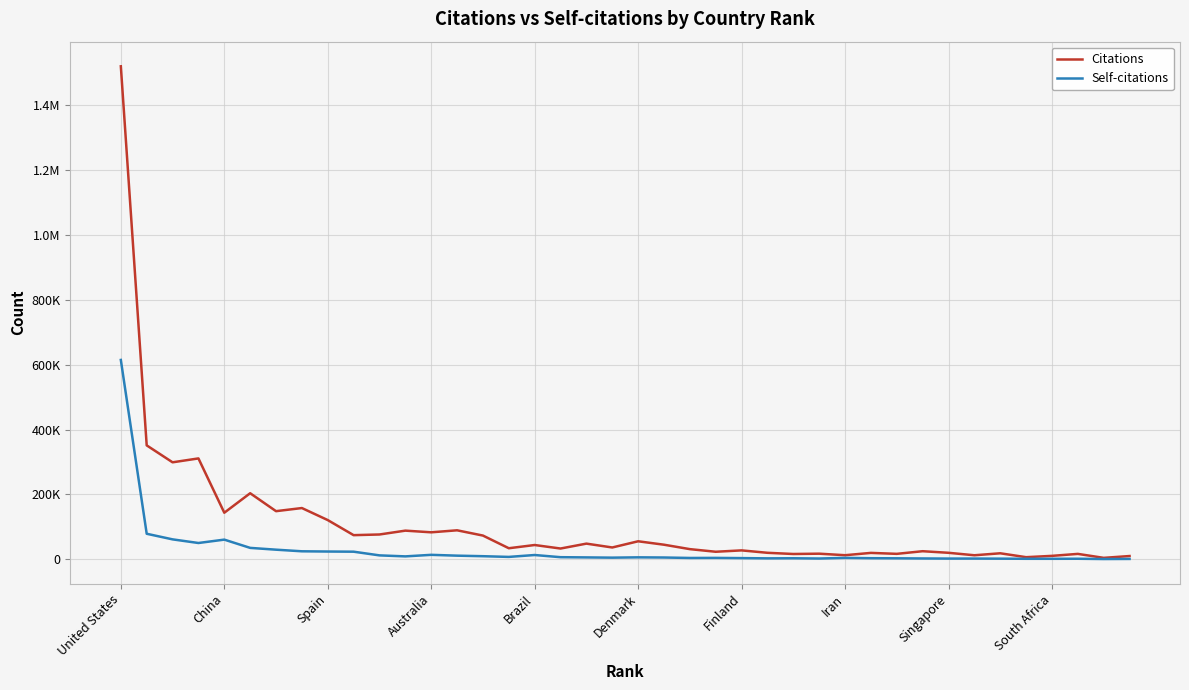

True or false: Citations and Self-citations intersect in this chart.

False